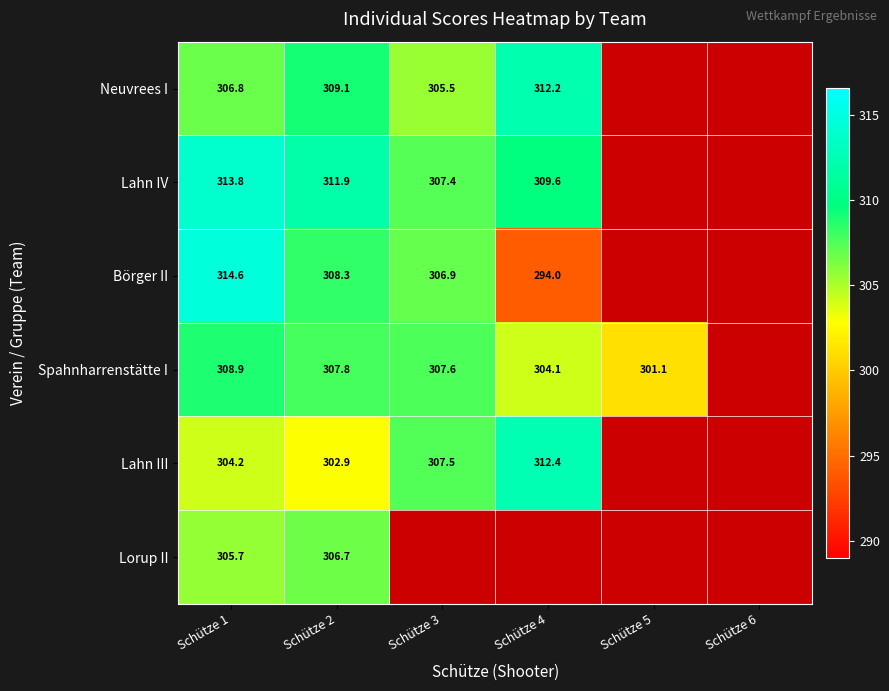

What is the difference between the highest and lowest values at Schütze 1?

10.4